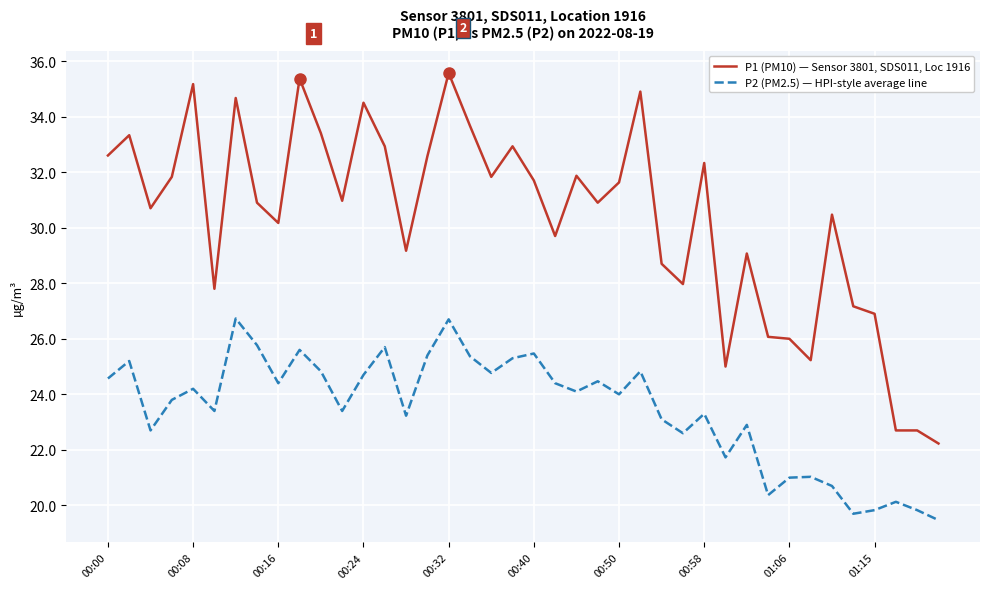

Is this an area chart (filled region under the line)?

No